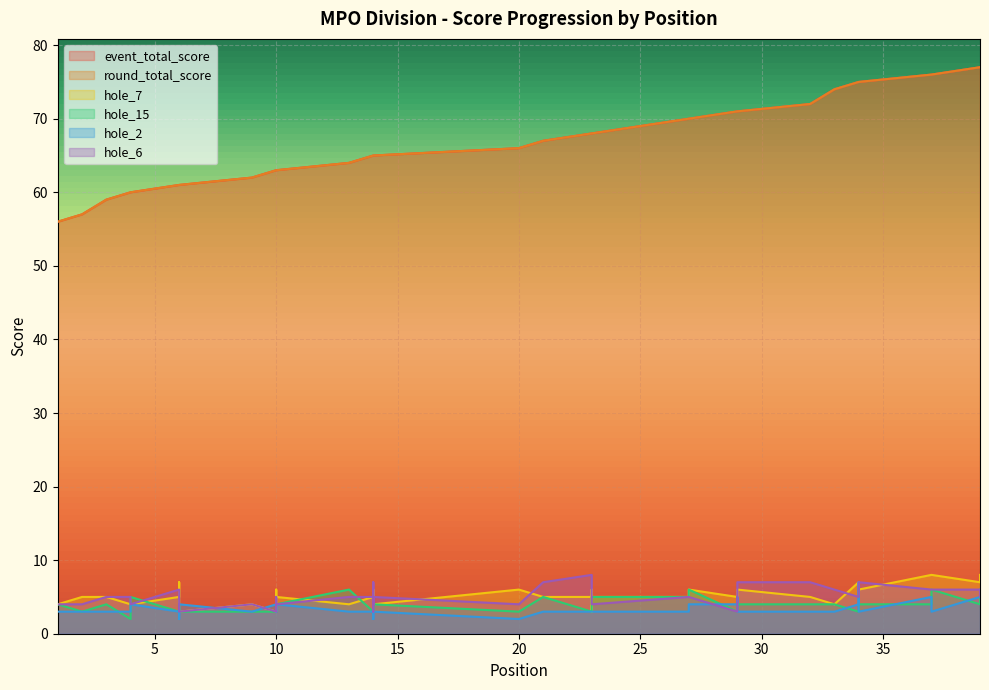

Rank the series by their maximum value, from highest to lowest.

event_total_score, round_total_score, hole_7, hole_6, hole_2, hole_15